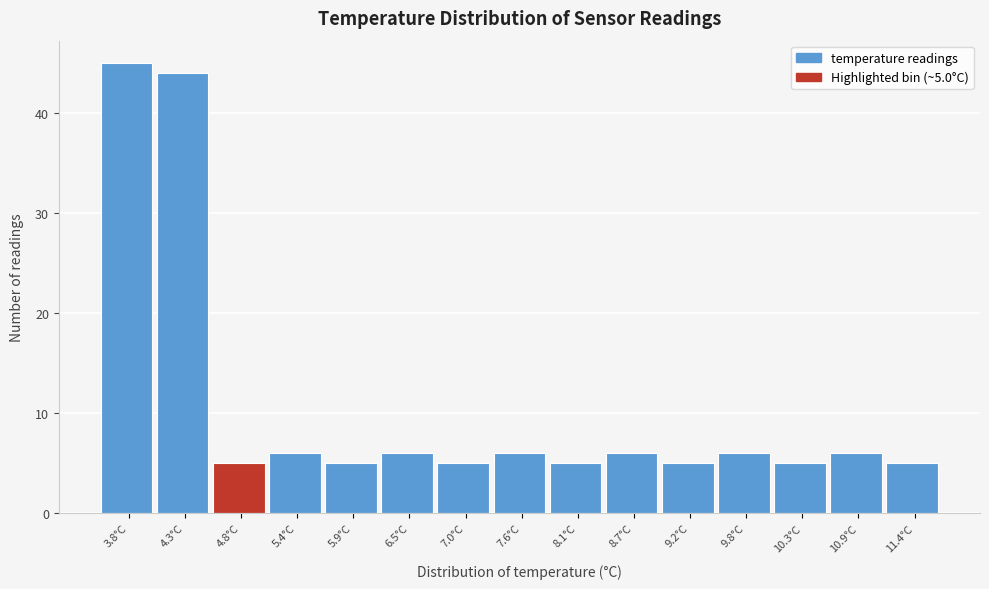

Reading left to right, extract all data points from this chart.

3.8°C=45	4.3°C=44	4.8°C=5	5.4°C=6	5.9°C=5	6.5°C=6	7.0°C=5	7.6°C=6	8.1°C=5	8.7°C=6	9.2°C=5	9.8°C=6	10.3°C=5	10.9°C=6	11.4°C=5